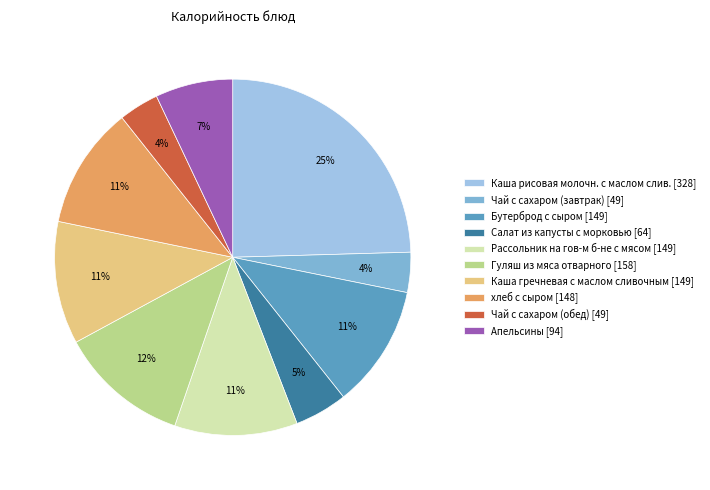

Is there any slice that represents more than half of the pie?

No